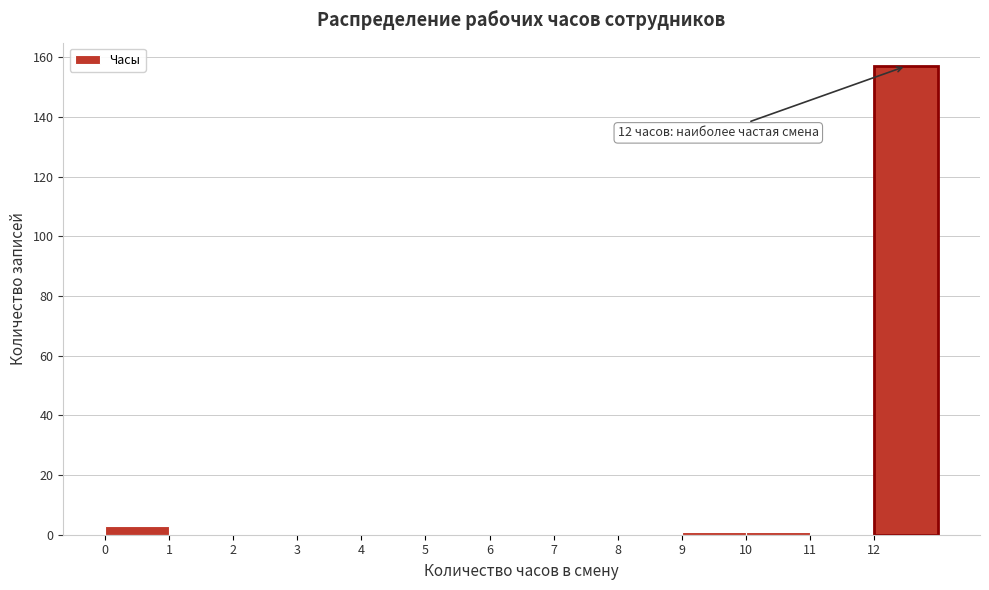

Over which range of the x-axis is the bar tallest?

12 to 13